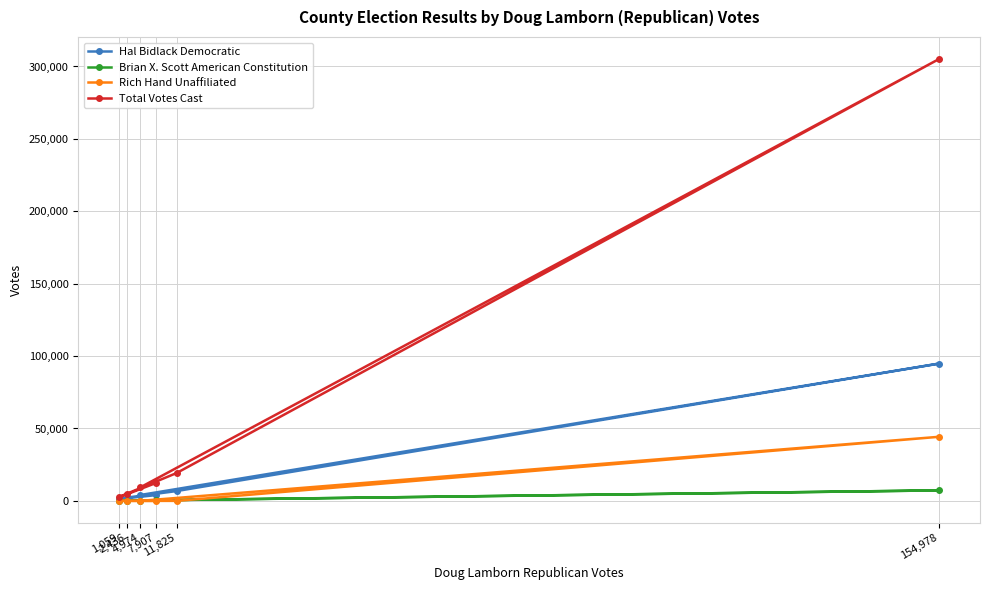

True or false: Total Votes Cast and Brian X. Scott American Constitution intersect in this chart.

False